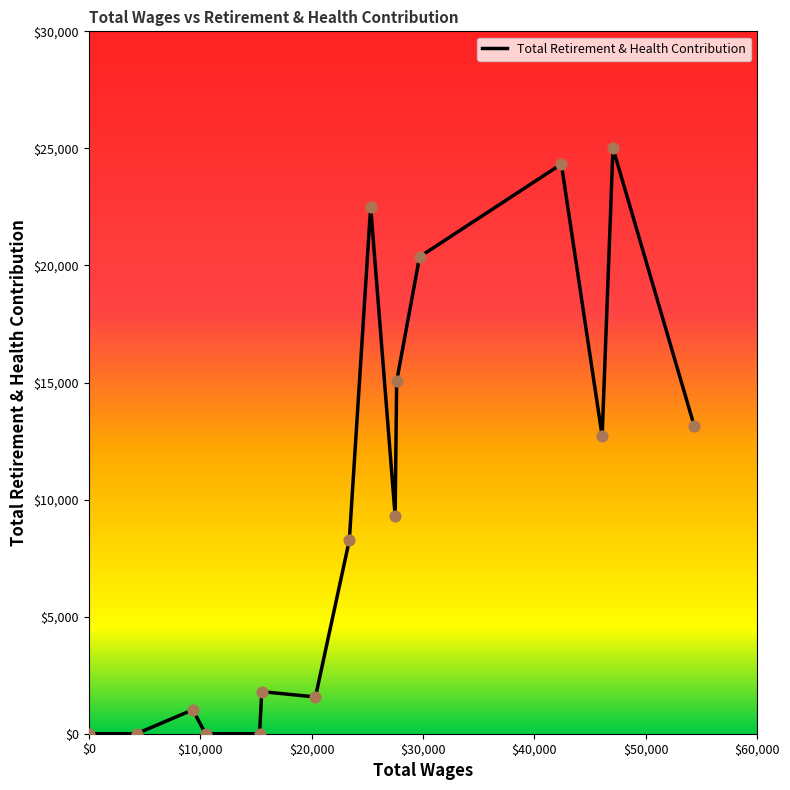

What is the maximum value shown in the chart?

25009